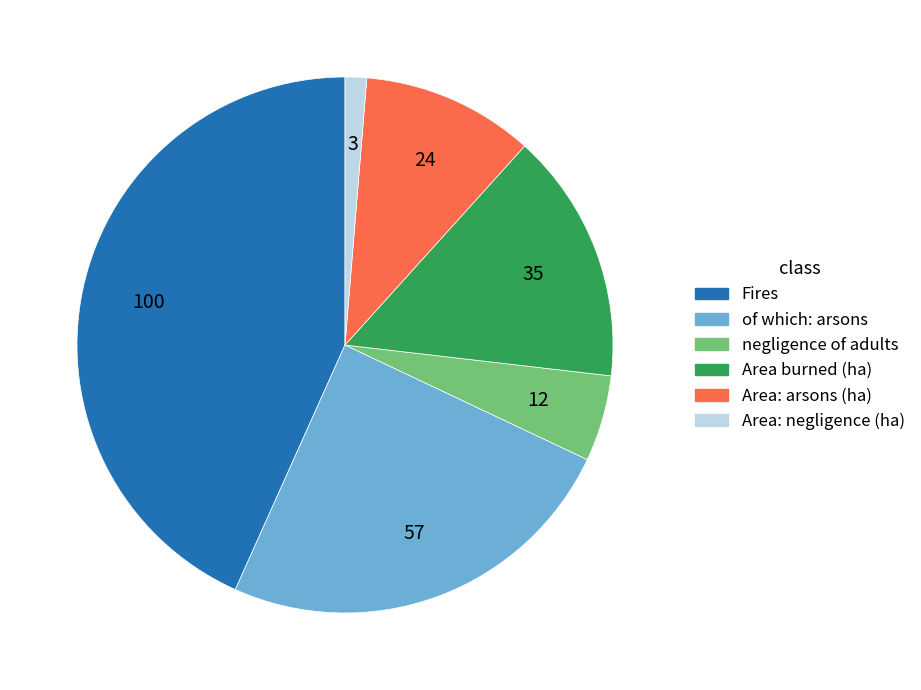

Does Area: arsons (ha) represent more than half of the total?

No